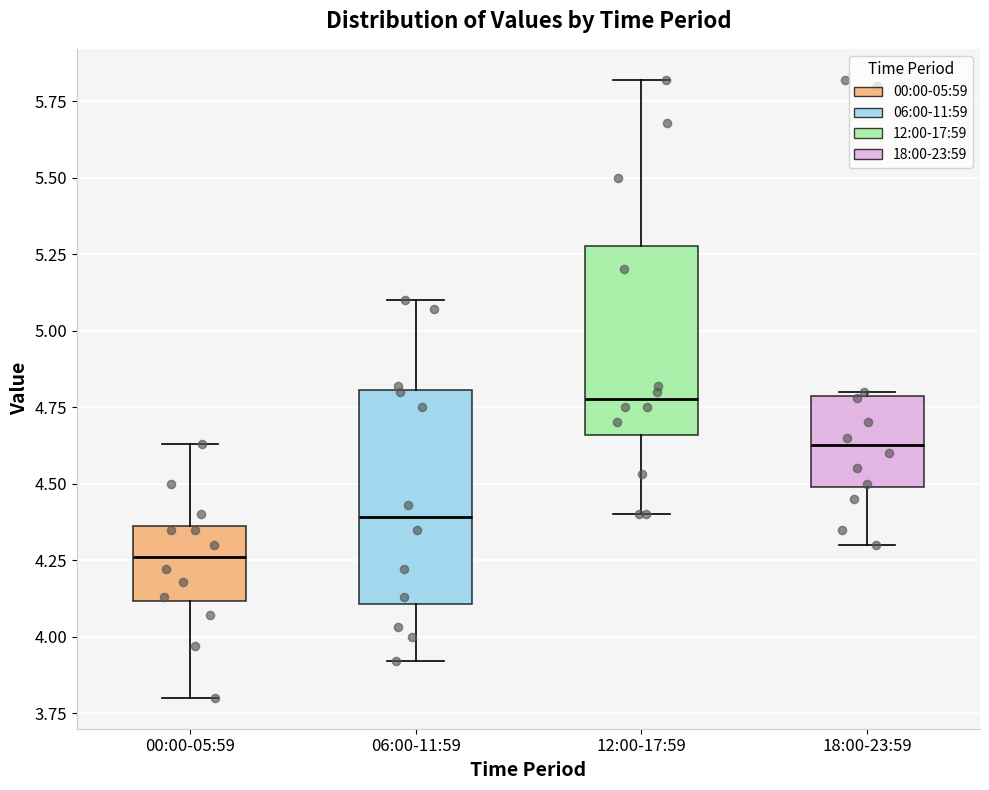

Which box has the lowest median line?

00:00-05:59